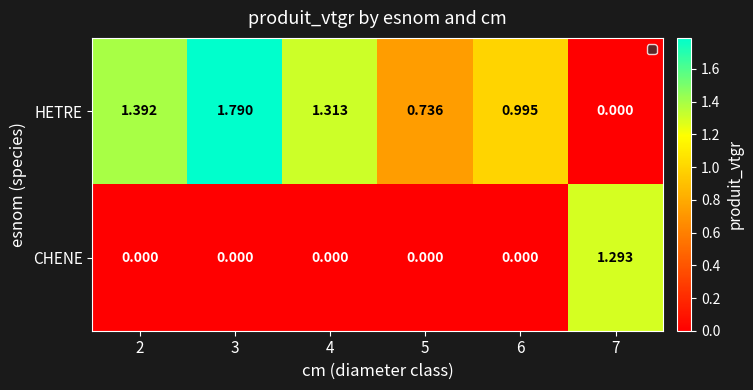

List the series in order of their overall mean, highest first.

HETRE, CHENE